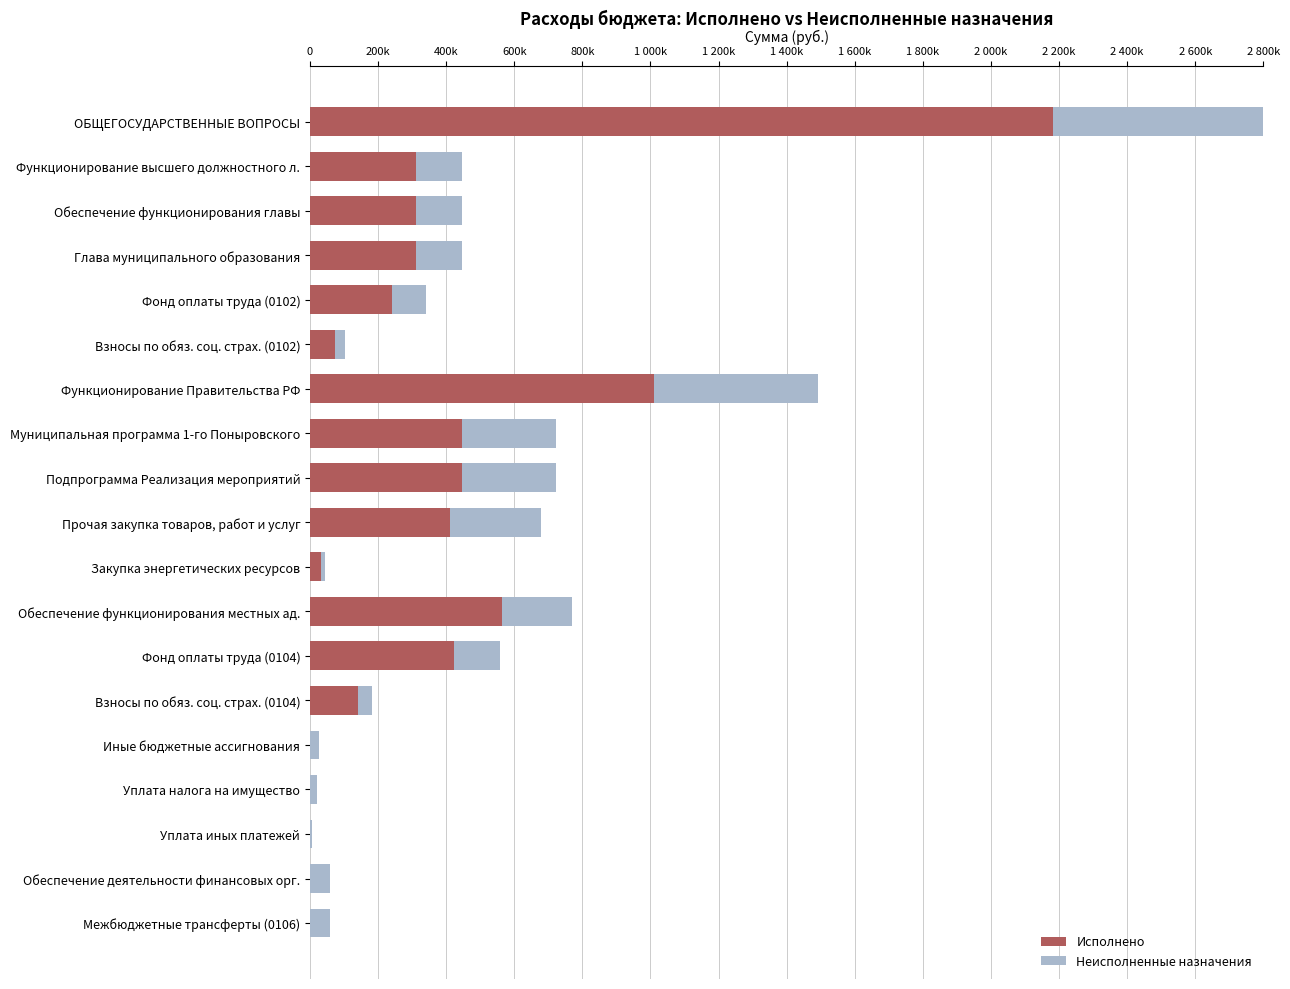

Rank the series by their average value, from lowest to highest.

Неисполненные назначения, Исполнено